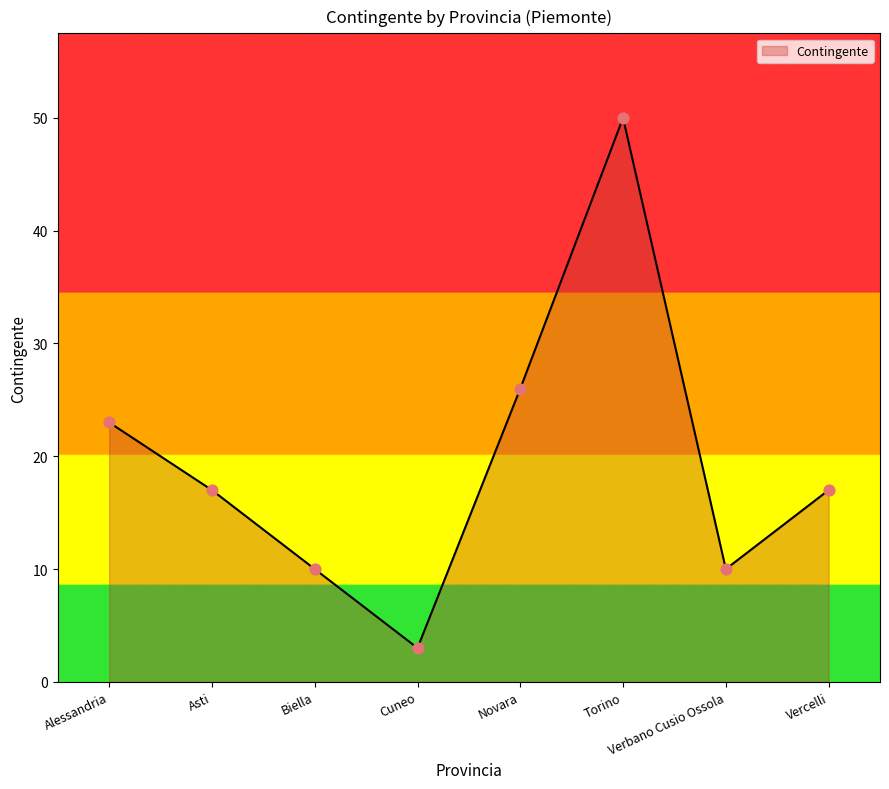

Between Torino and Biella, which is larger?

Torino